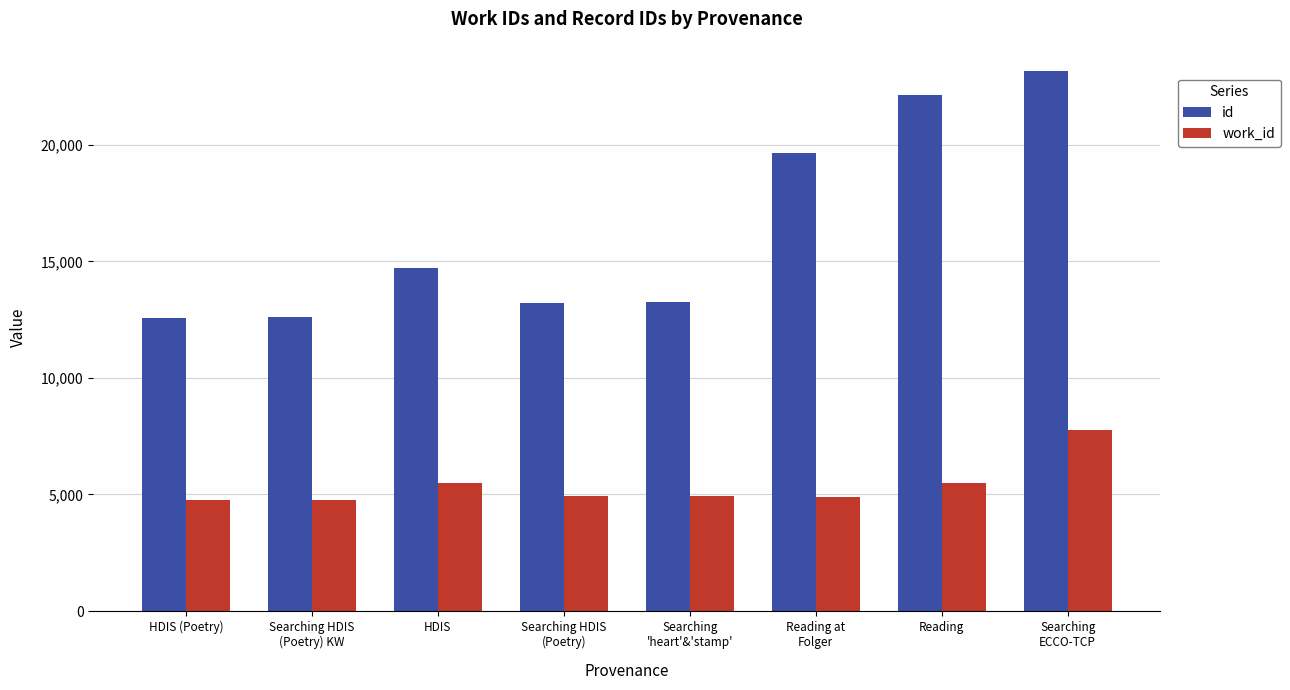

Which series has the widest spread of values?

id